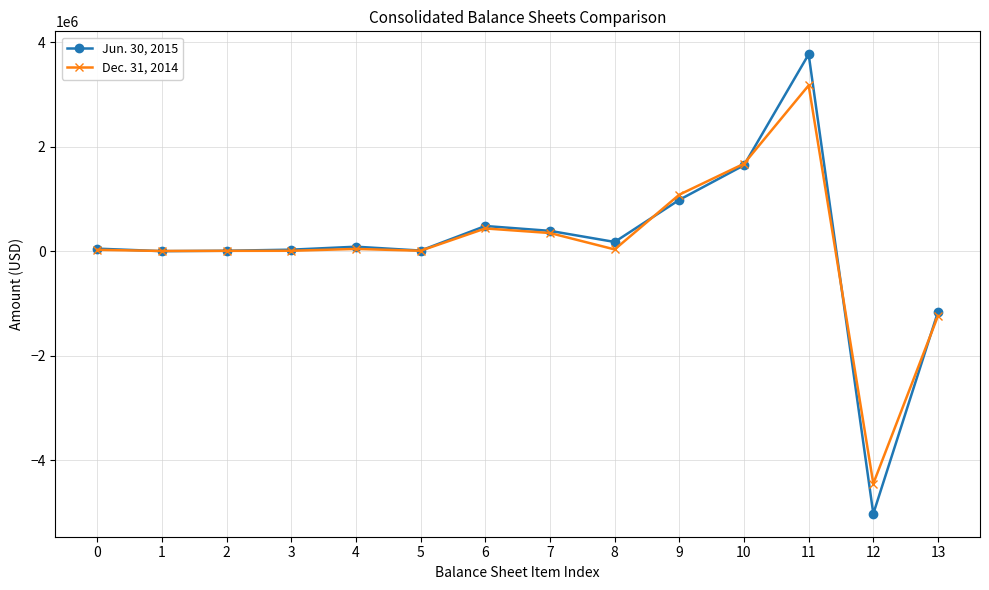

What is the value of the Jun. 30, 2015 point at the 5th from the left?

85472